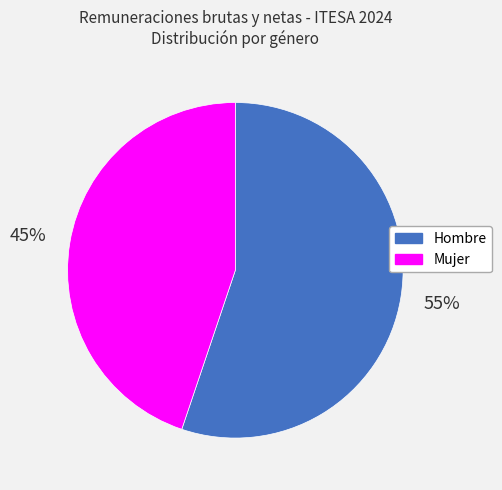

Which slice represents more than half of the pie?

Hombre